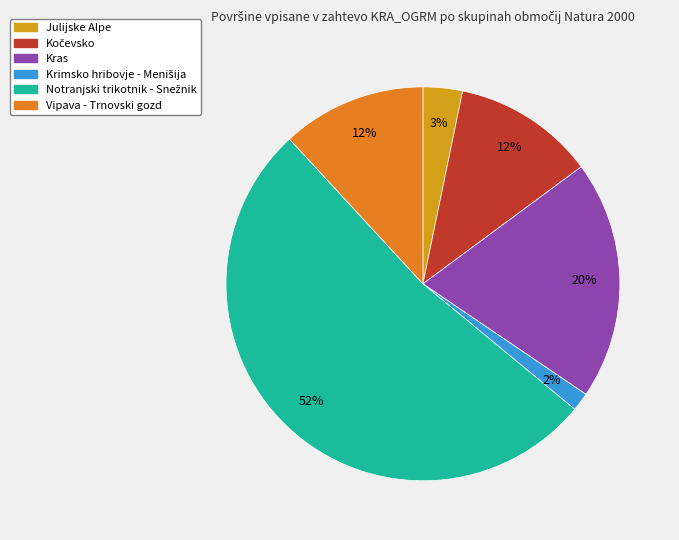

Is there a majority slice in this chart?

Yes